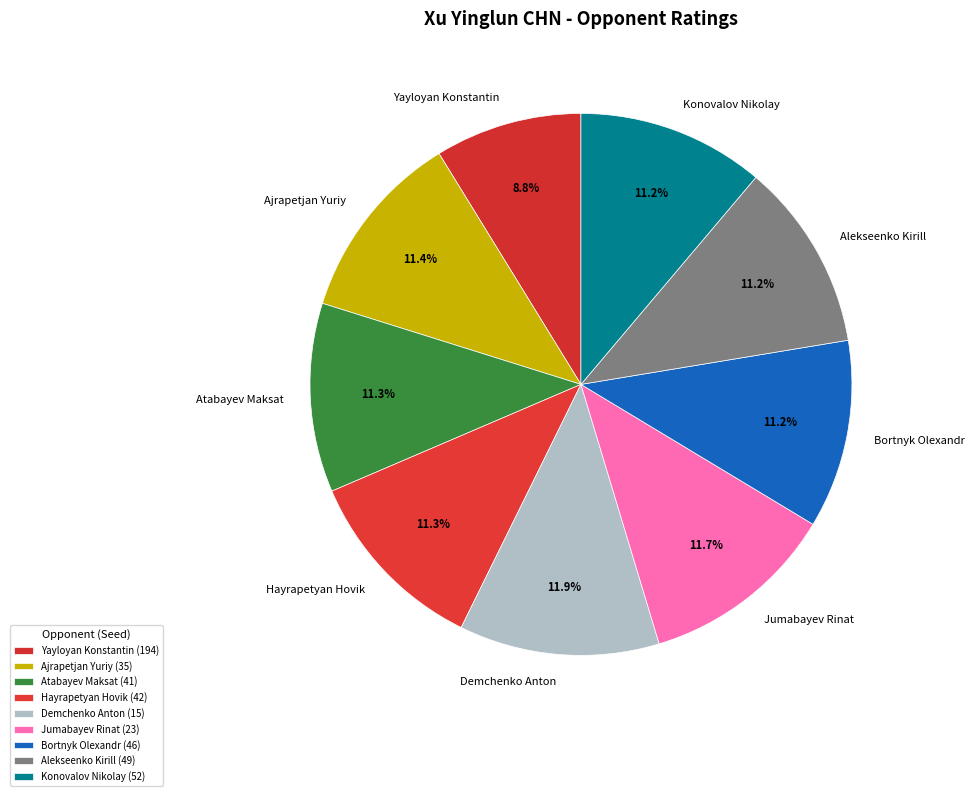

Count the number of slices in the pie.

9